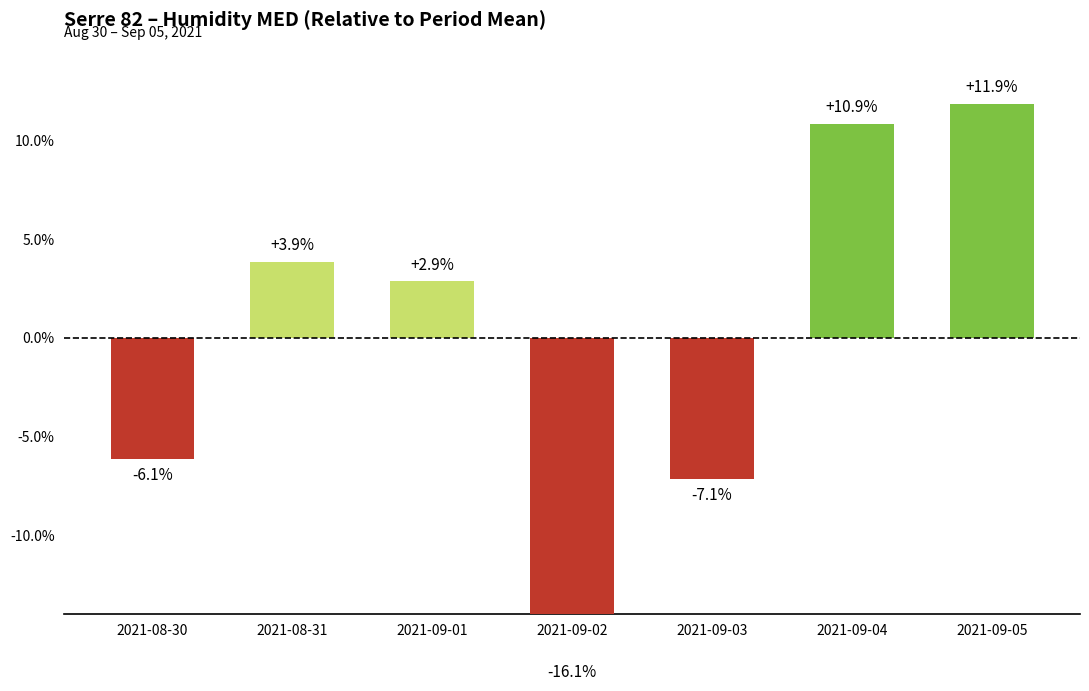

Is it true that the value at 2021-08-31 is 2.3?

False